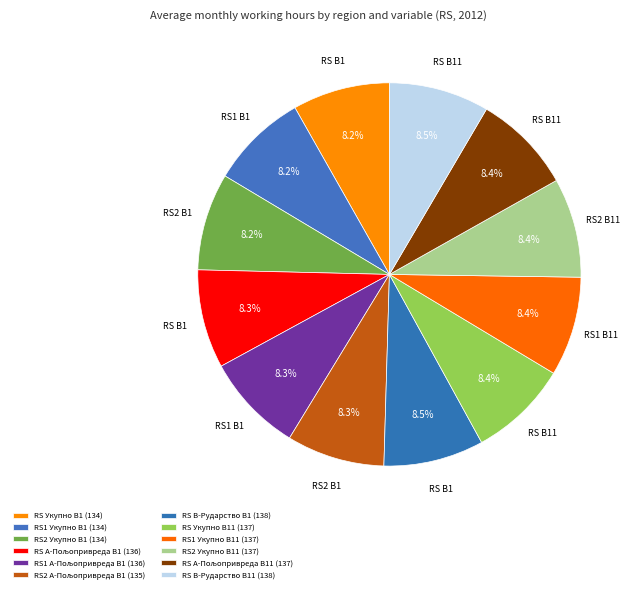

How many slices are in this pie chart?

12